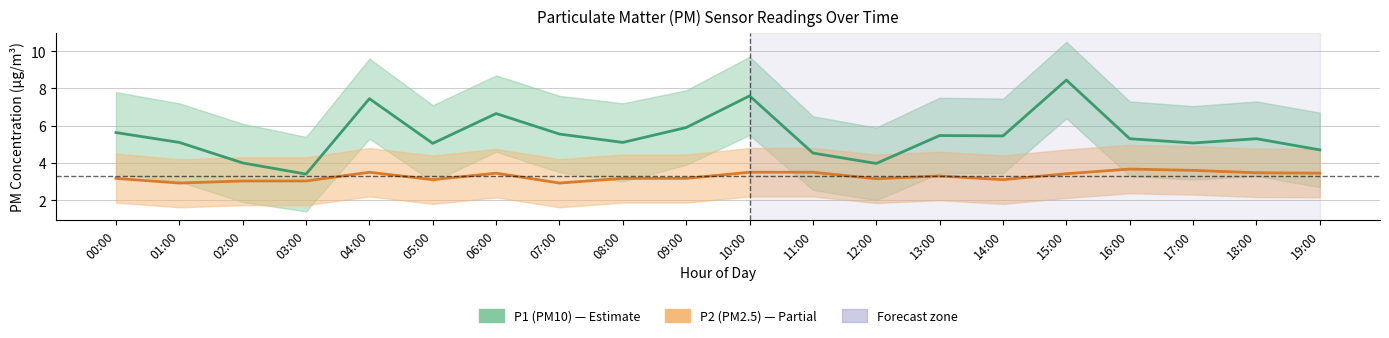

What is the label of the 19th point from the left?

18:00